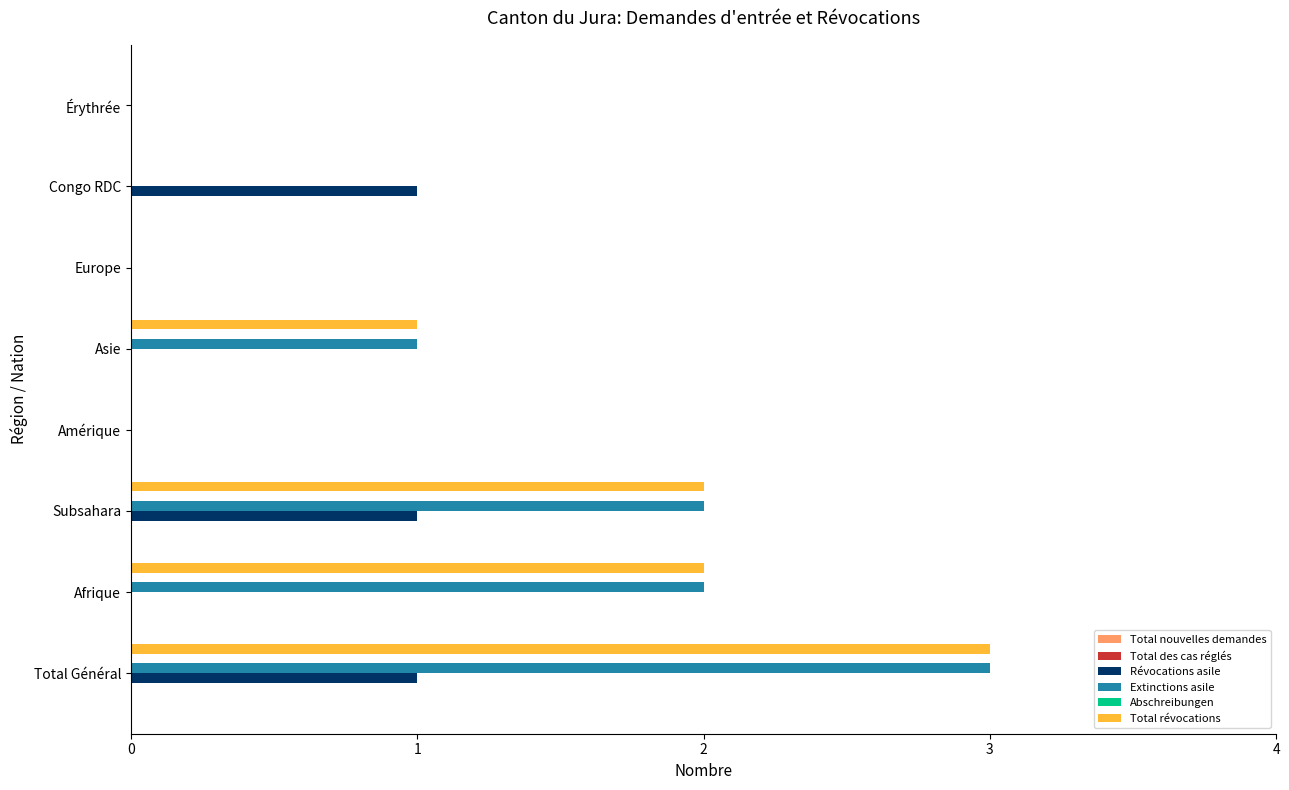

What is the greatest value displayed?

3